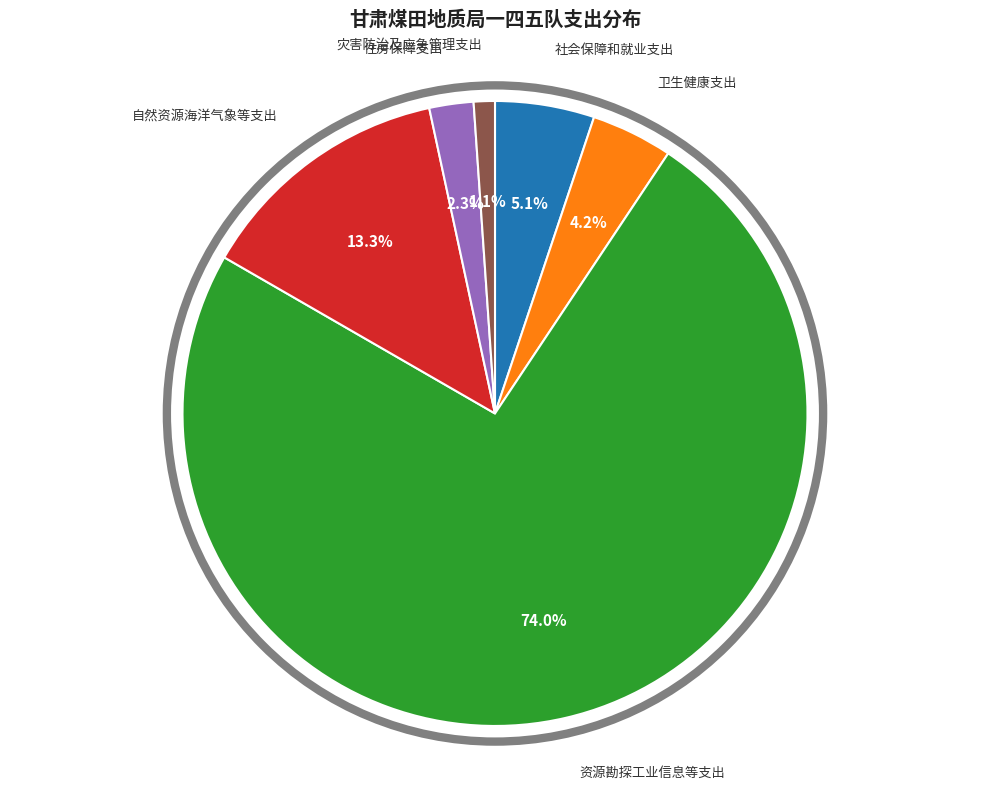

To the nearest percent, what is the combined percentage of 社会保障和就业支出 and 资源勘探工业信息等支出?

79%